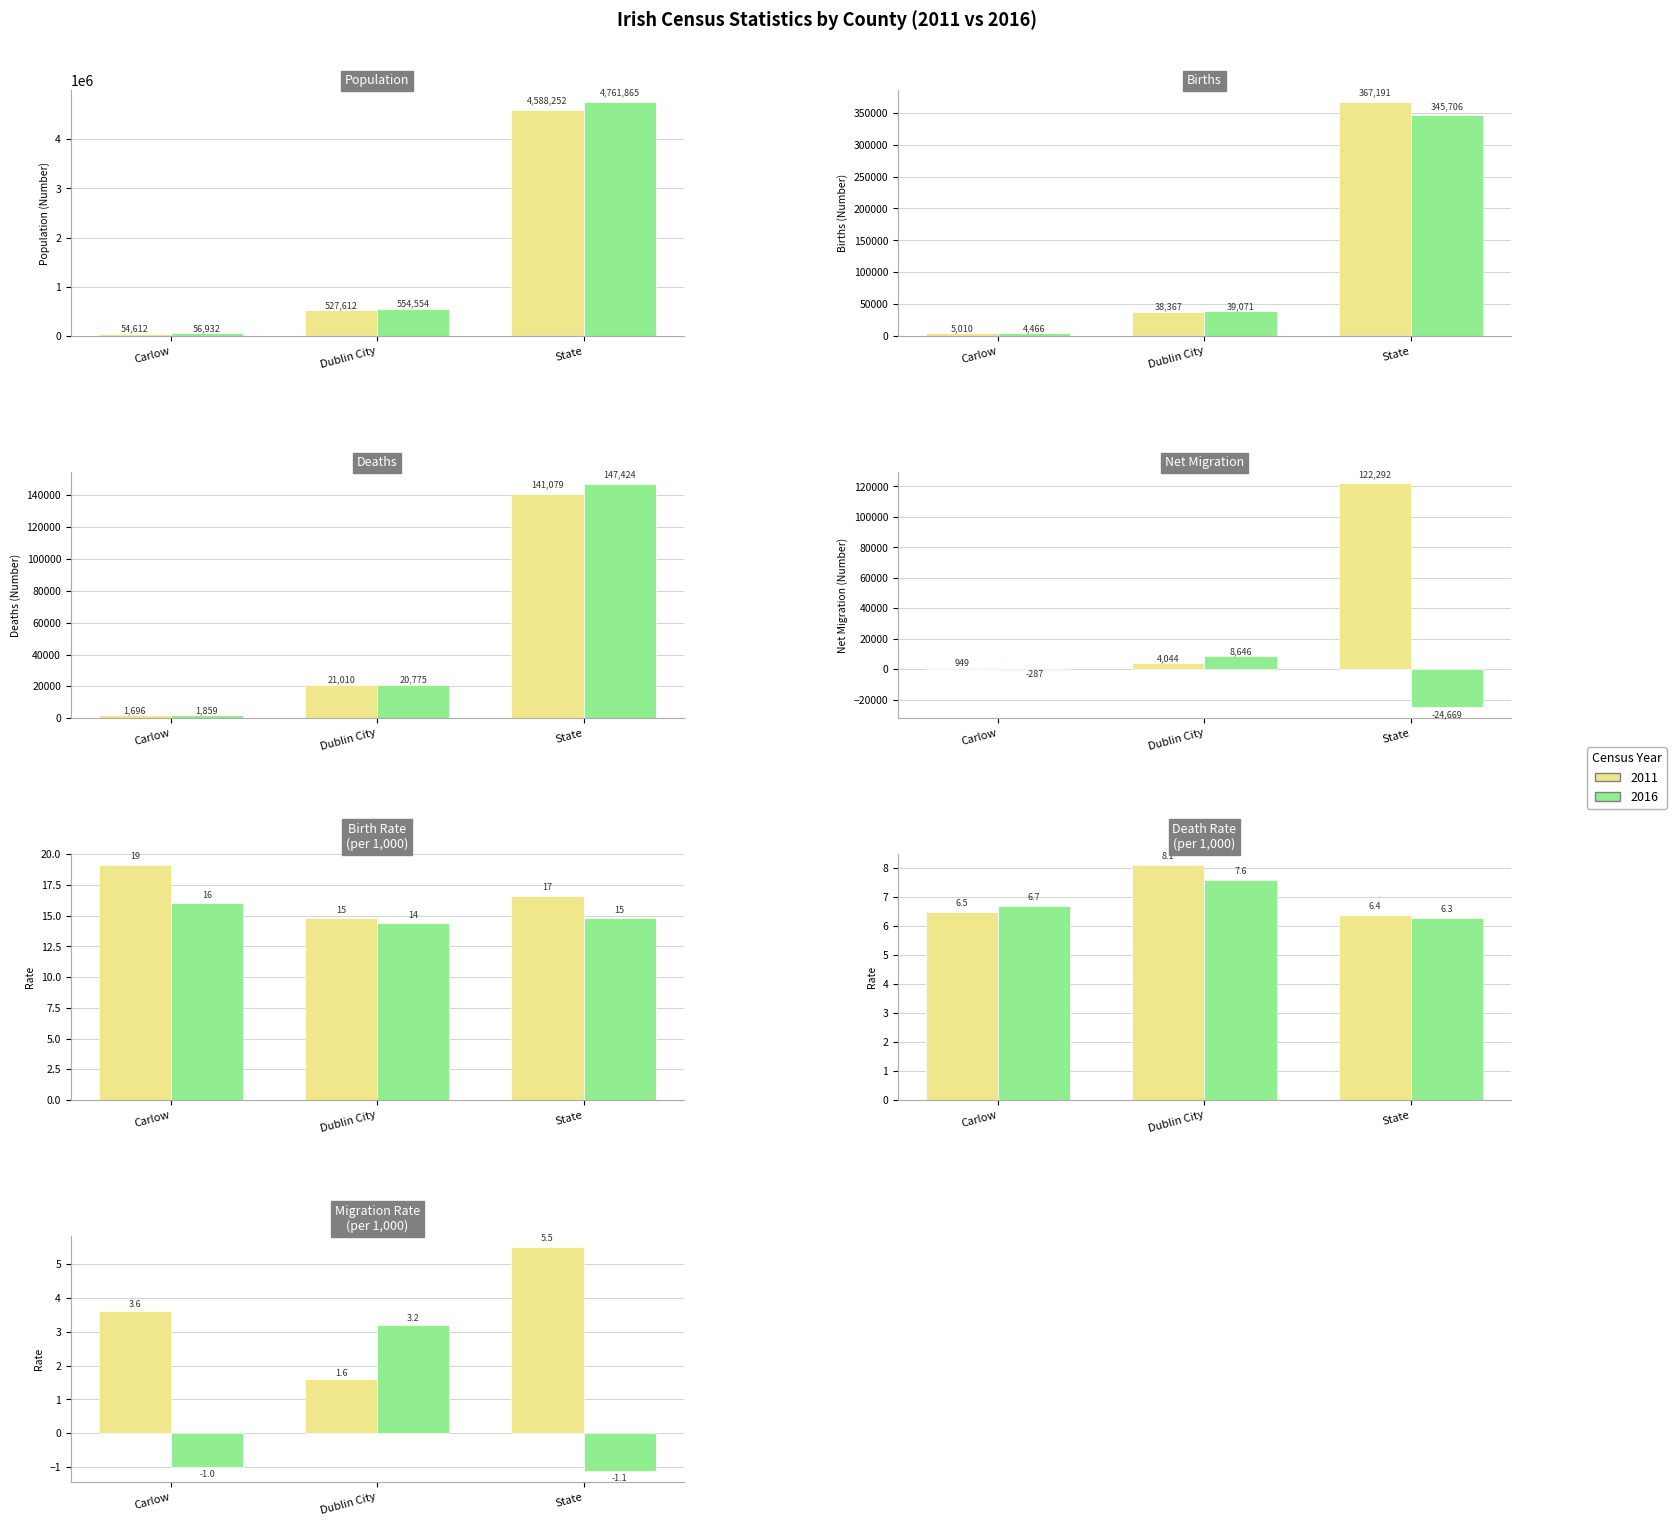

What is the sum of the Population 2011 values at State and Dublin City?

5115864